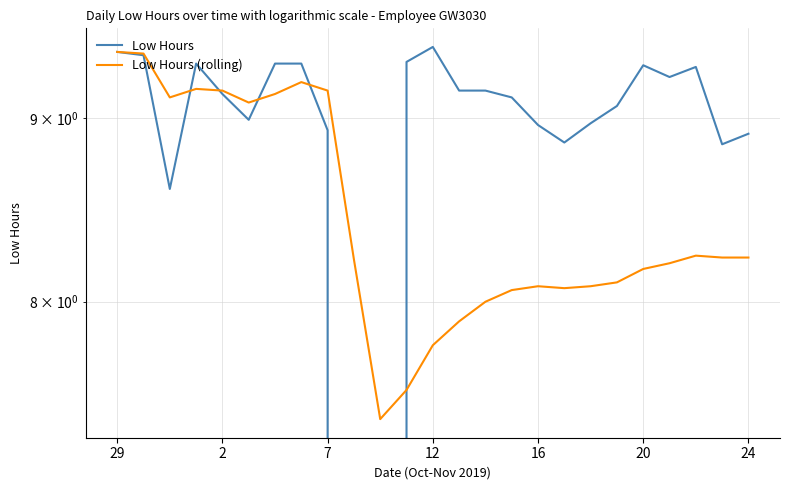

Where is Low Hours nearest to the value 4?

9